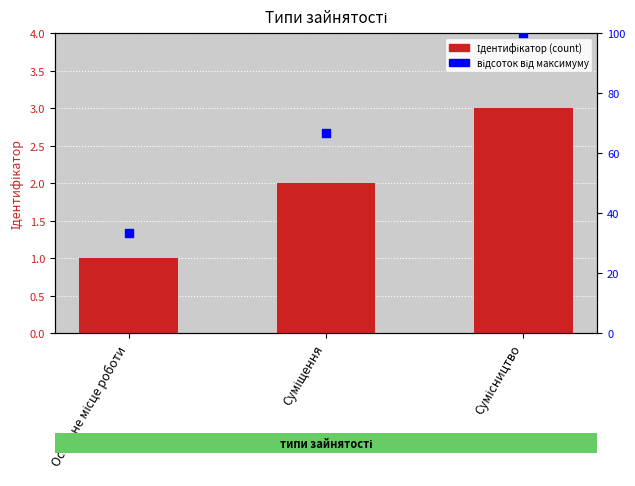

Is the value of Ідентифікатор at Сумісництво greater than the value of відсоток від максимуму at Сумісництво?

No